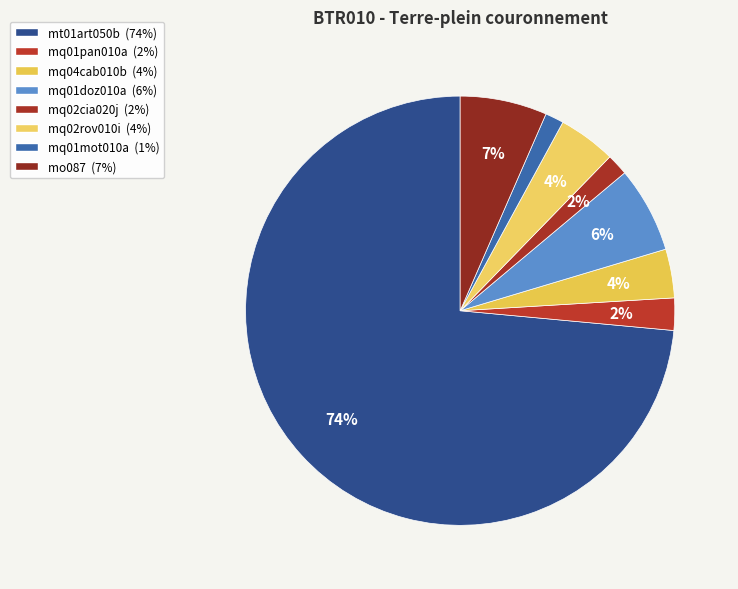

How many segments does this pie chart have?

8